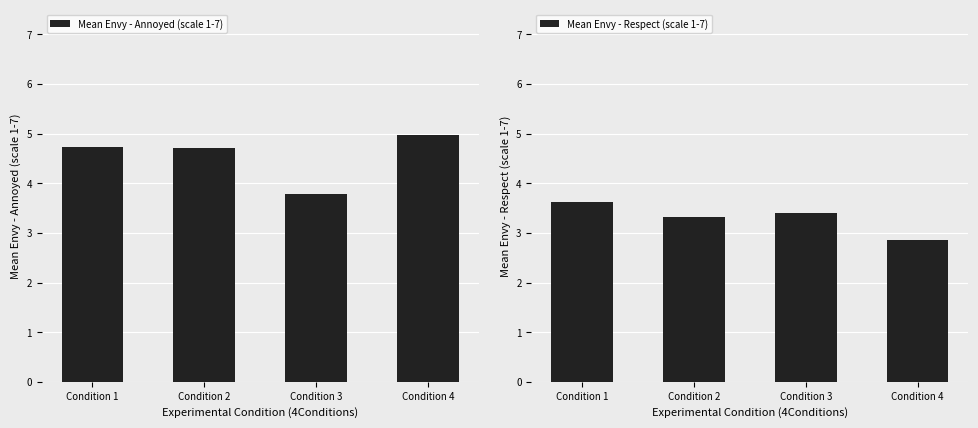

The value of Mean Envy - Respect (scale 1-7) at Condition 3 is 1.9. True or false?

False